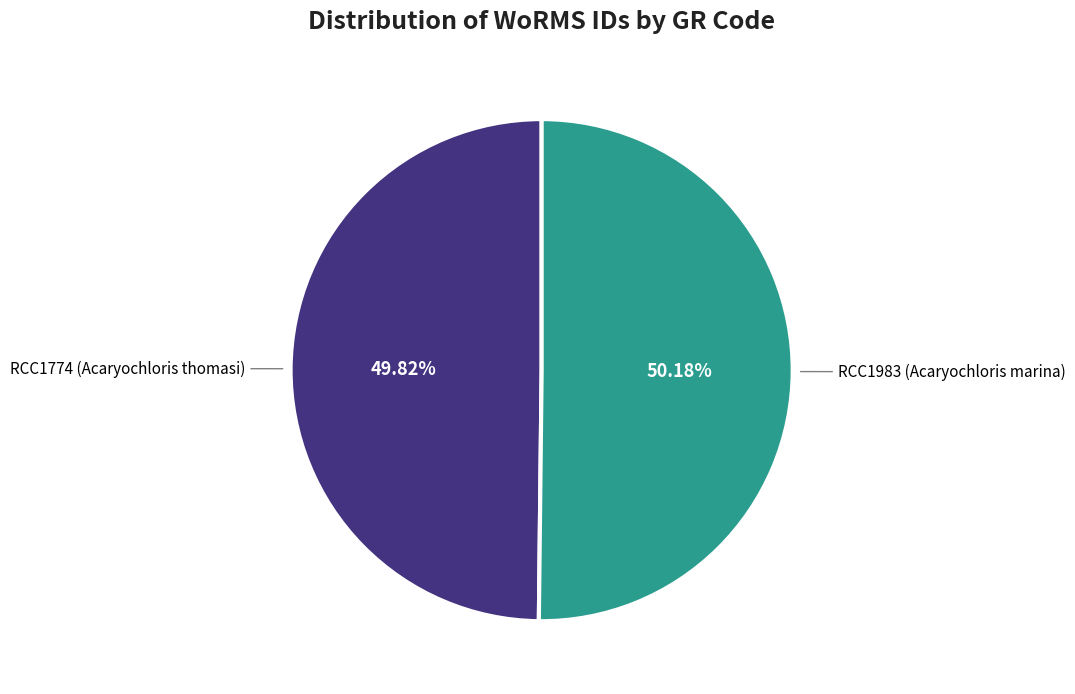

How many slices are in this pie chart?

2